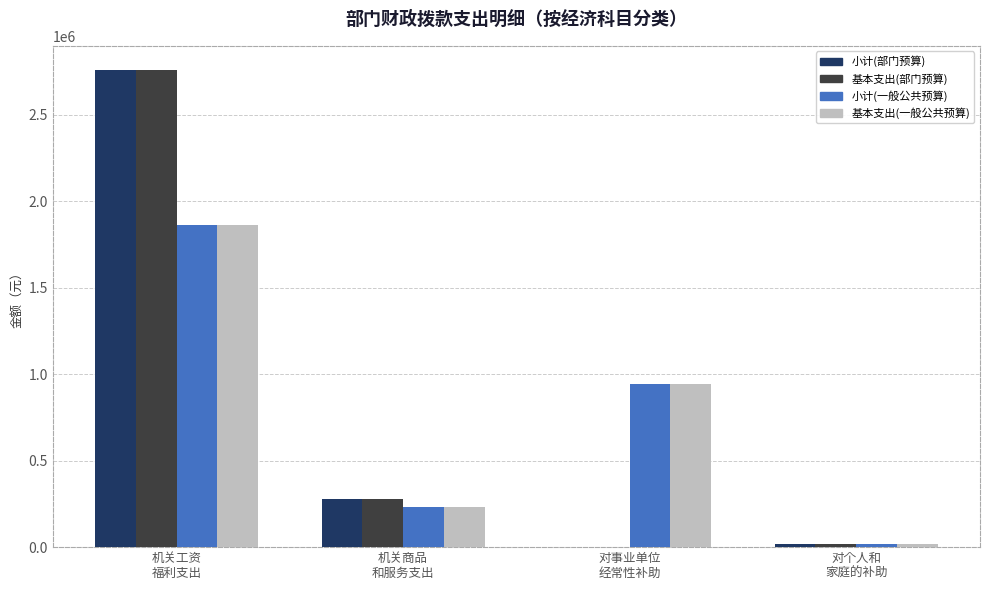

How many positive values does the 小计(部门预算) series have?

3